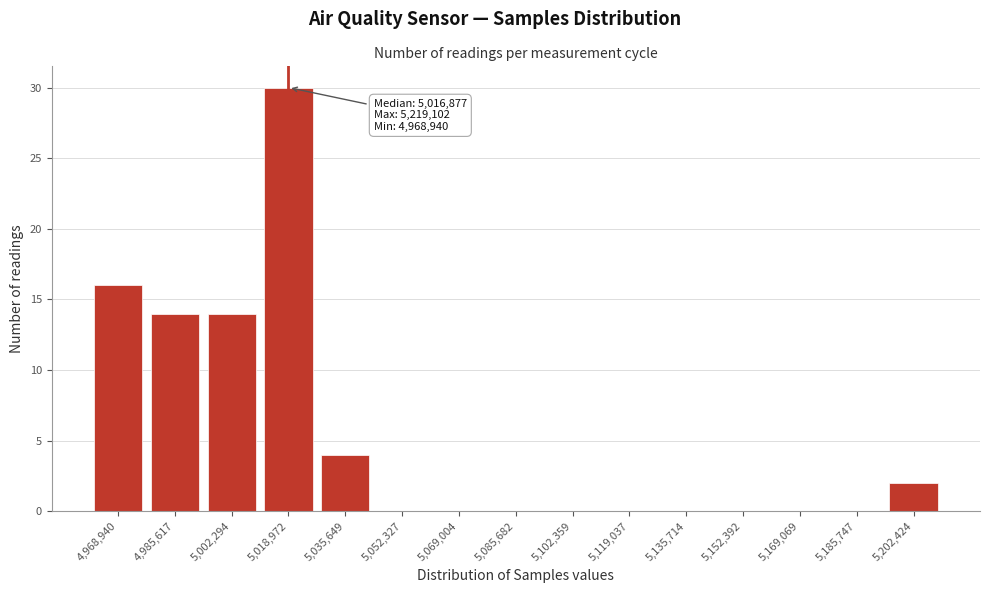

Reading left to right, list all the values displayed in this chart.

4,968,940=16	4,985,617=14	5,002,294=14	5,018,972=30	5,035,649=4	5,052,327=0	5,069,004=0	5,085,682=0	5,102,359=0	5,119,037=0	5,135,714=0	5,152,392=0	5,169,069=0	5,185,747=0	5,202,424=2